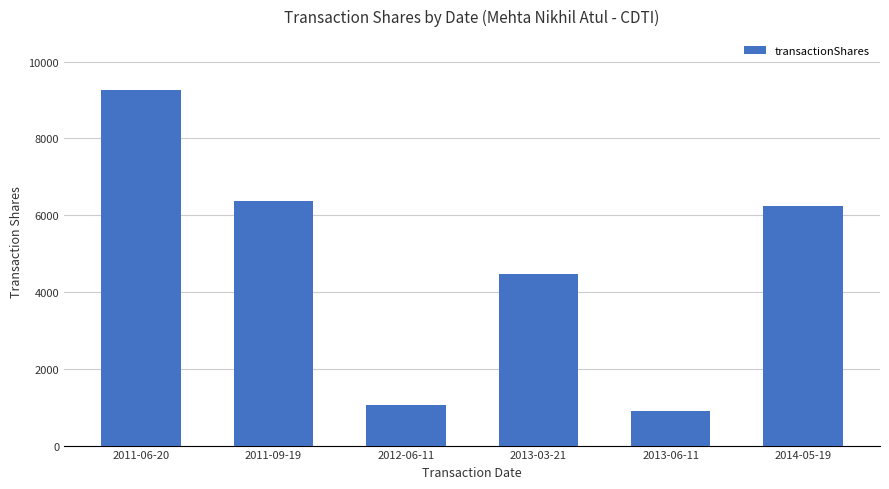

Reading left to right, list all the values displayed in this chart.

2011-06-20=9274	2011-09-19=6363	2012-06-11=1046	2013-03-21=4469	2013-06-11=900	2014-05-19=6230